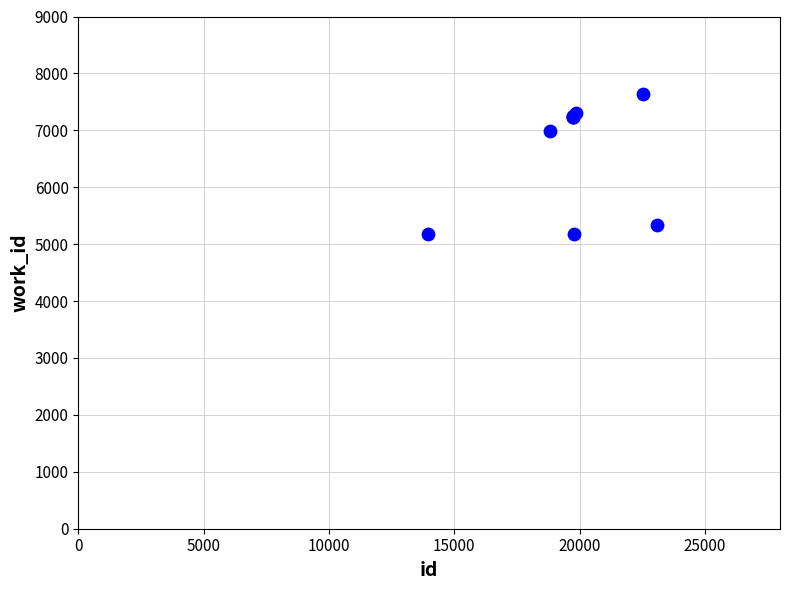

What Y value in the scatter plot is closest to 6408?

6982